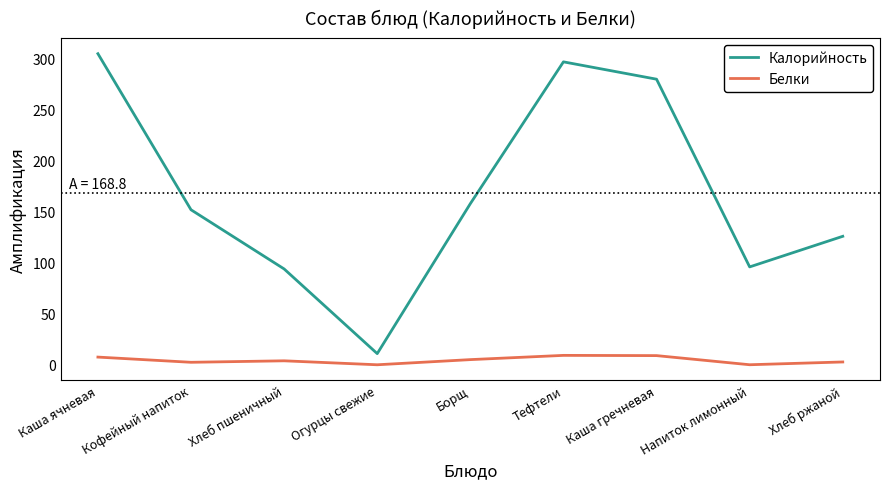

What is the difference between the maximum and second lowest values in the Белки series?

9.2